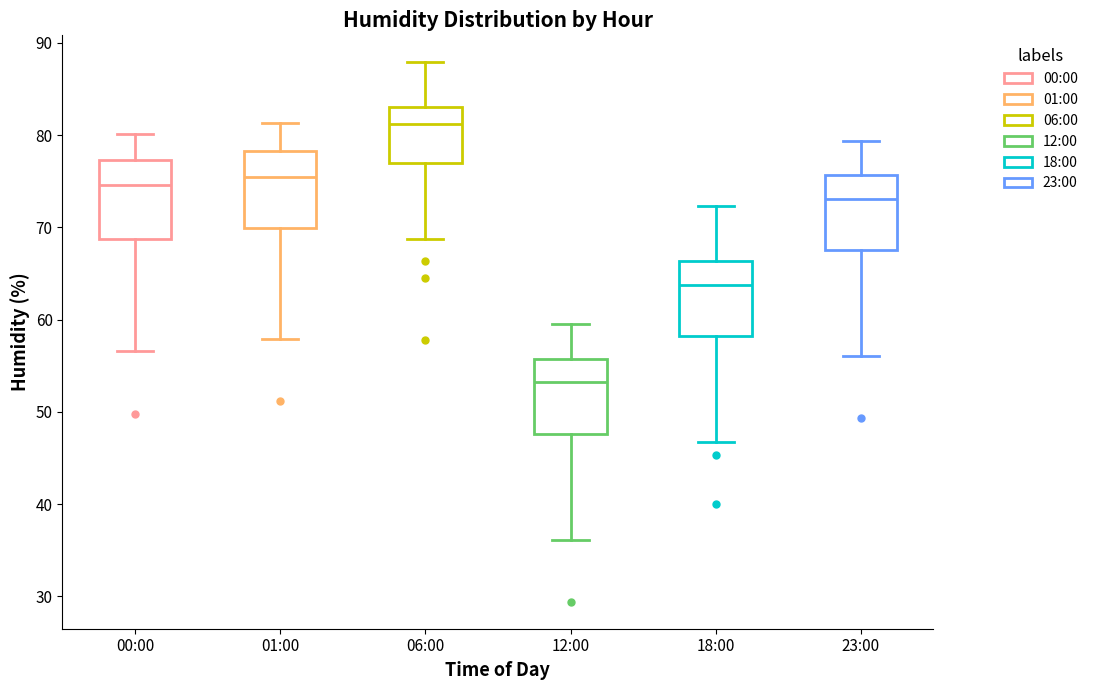

Where does the upper whisker of the box for 12:00 end on the y-axis? The values are not printed on the chart, so give them approximately, as read against the axis.

60